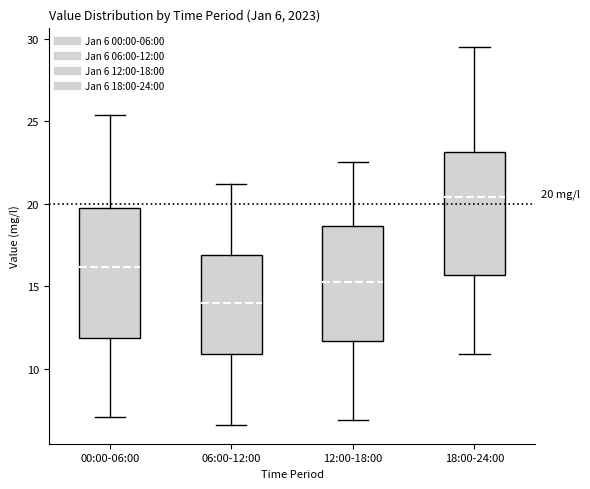

Which box's median line is the highest?

18:00-24:00